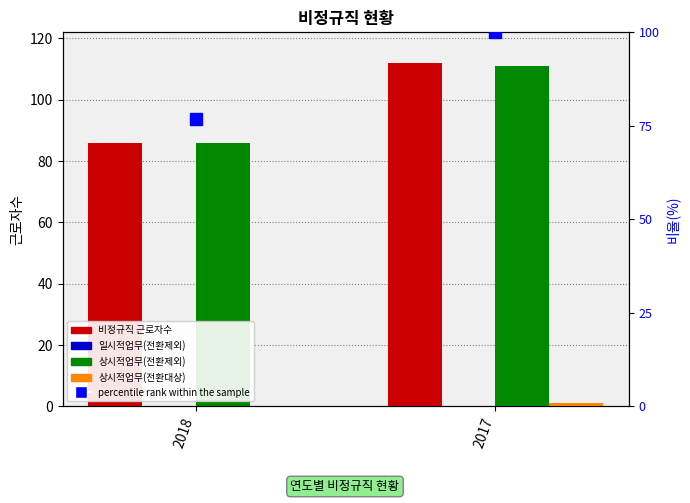

How many groups of bars are there?

2